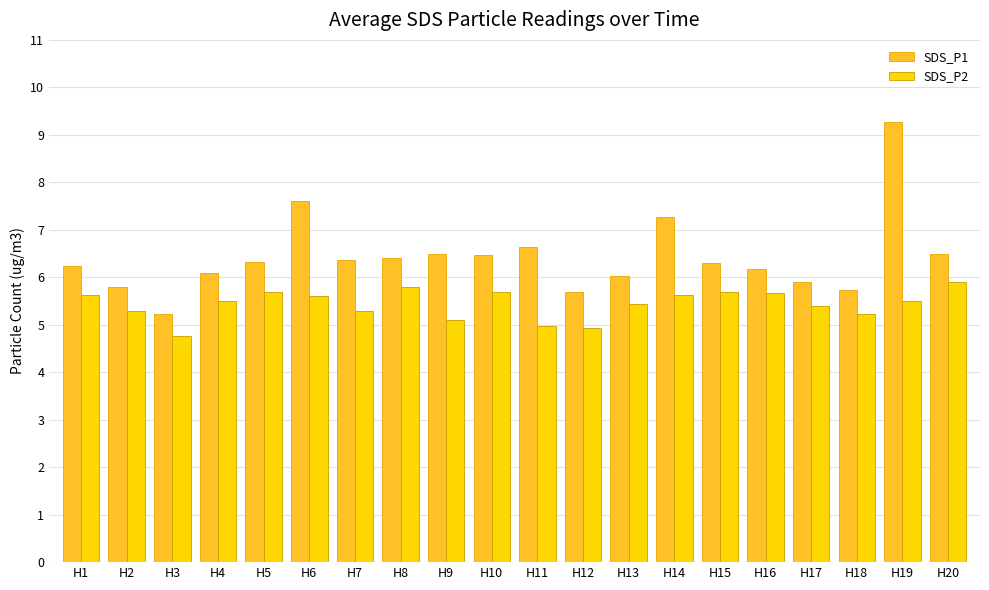

True or false: SDS_P1 has a value of 1.7 at H16.

False